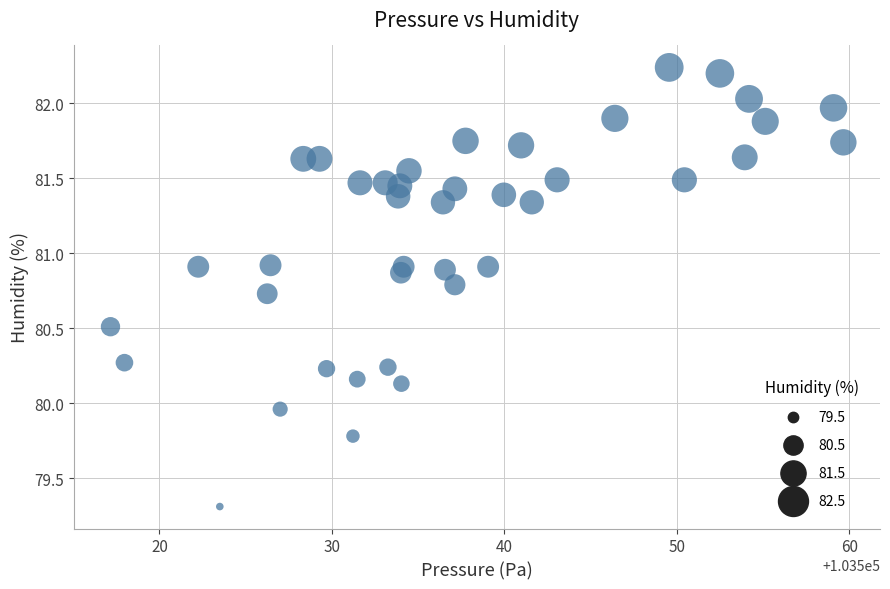

What is the range of X values (max minus min)?

42.5